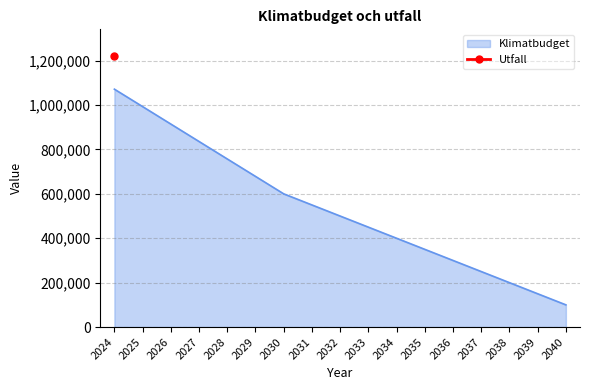

What is the difference between the values at 2033 and 2036?

150000